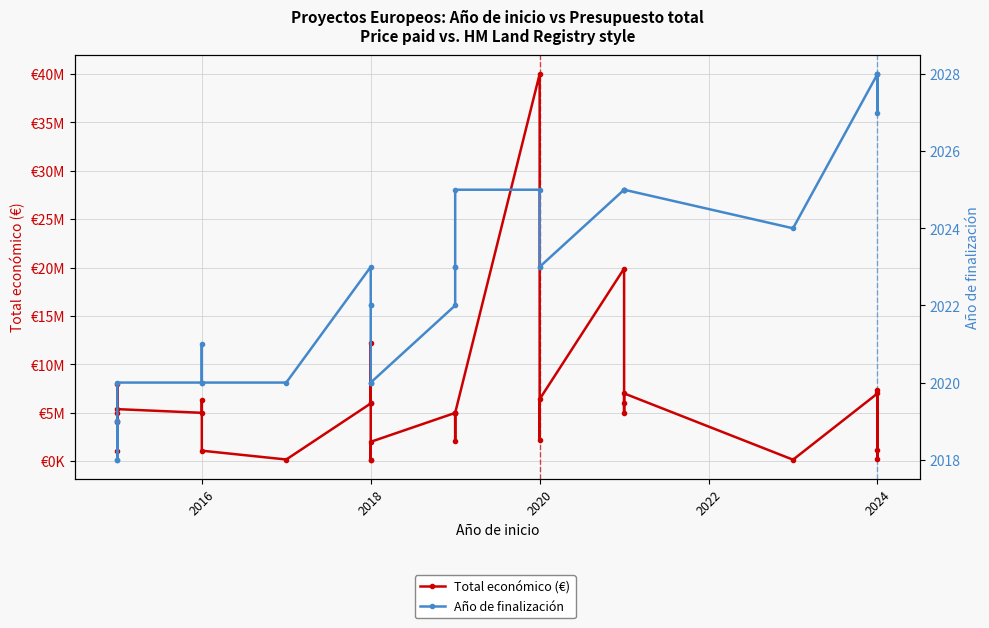

Is it true that Año de finalización equals 2025 at 2020?

True